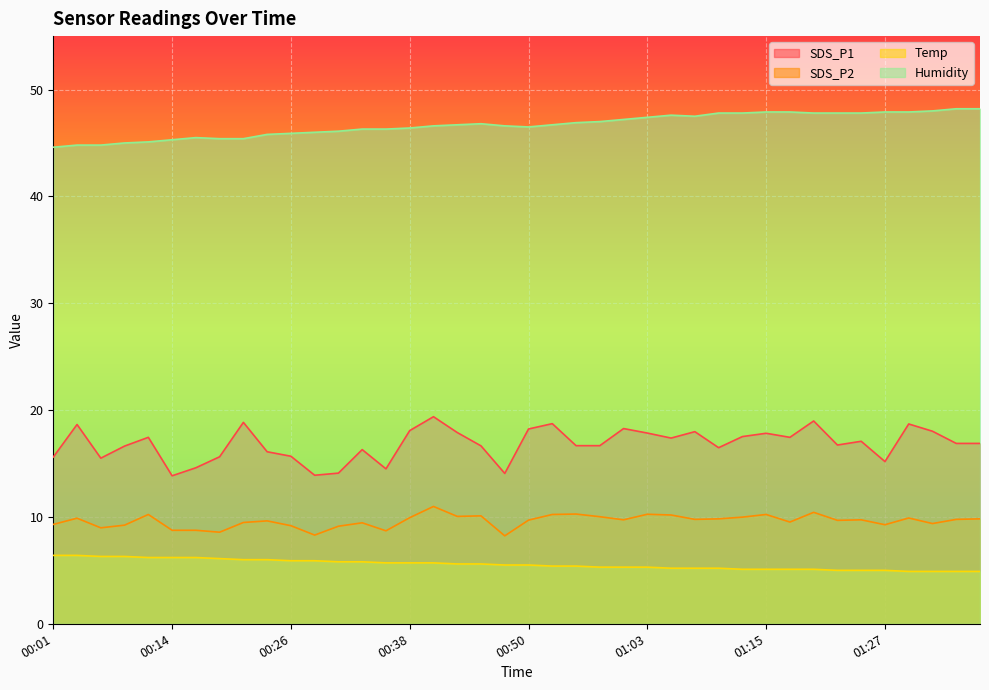

At how many categories does at least one series exceed 17?

40